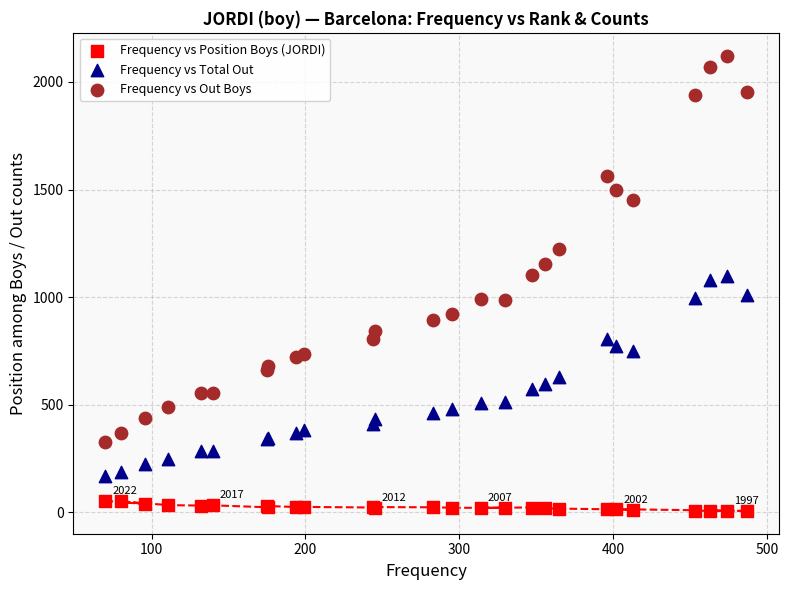

What is the X range (max minus min) for the scatter plot?

417